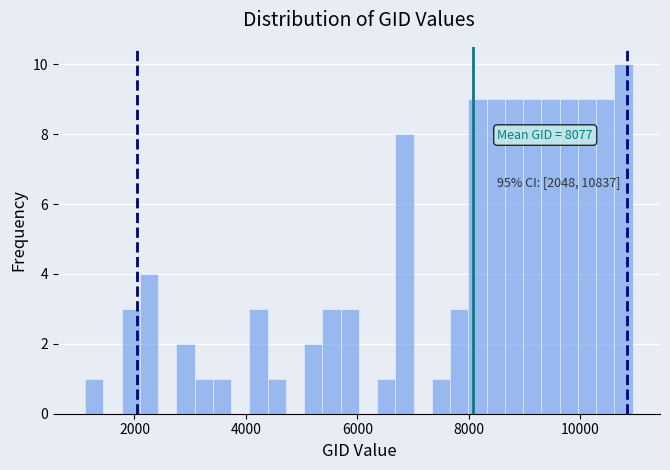

Around what value on the x-axis is the tallest bar? Give the approximate position of its centre, as read against the axis.

10800